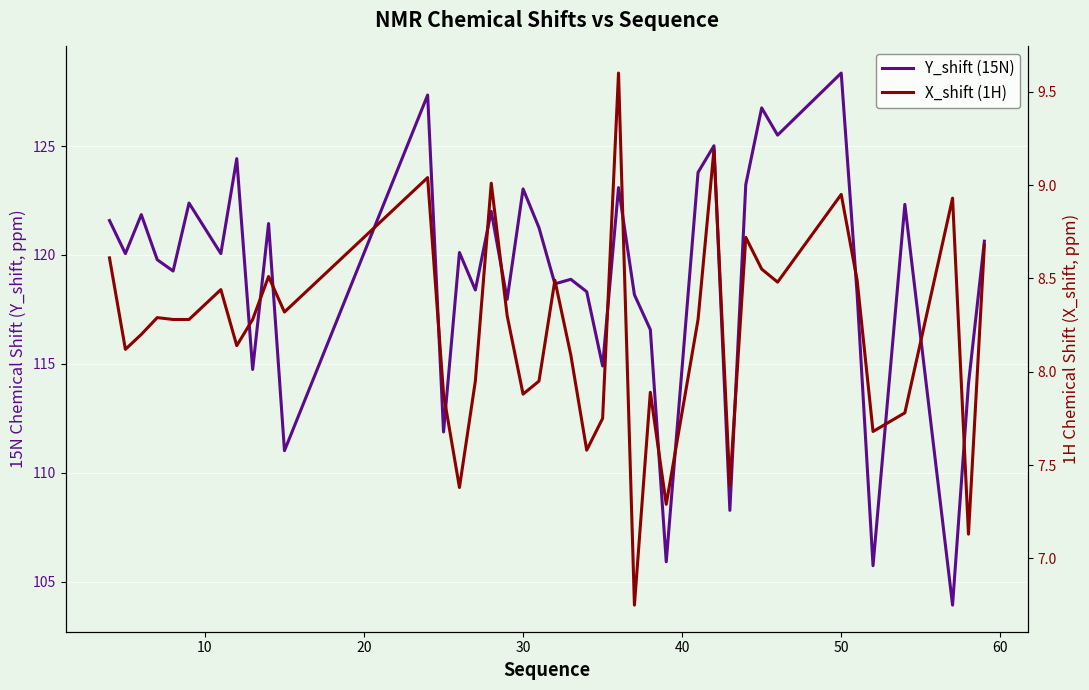

True or false: X_shift (1H) and Y_shift (15N) cross at least once.

False